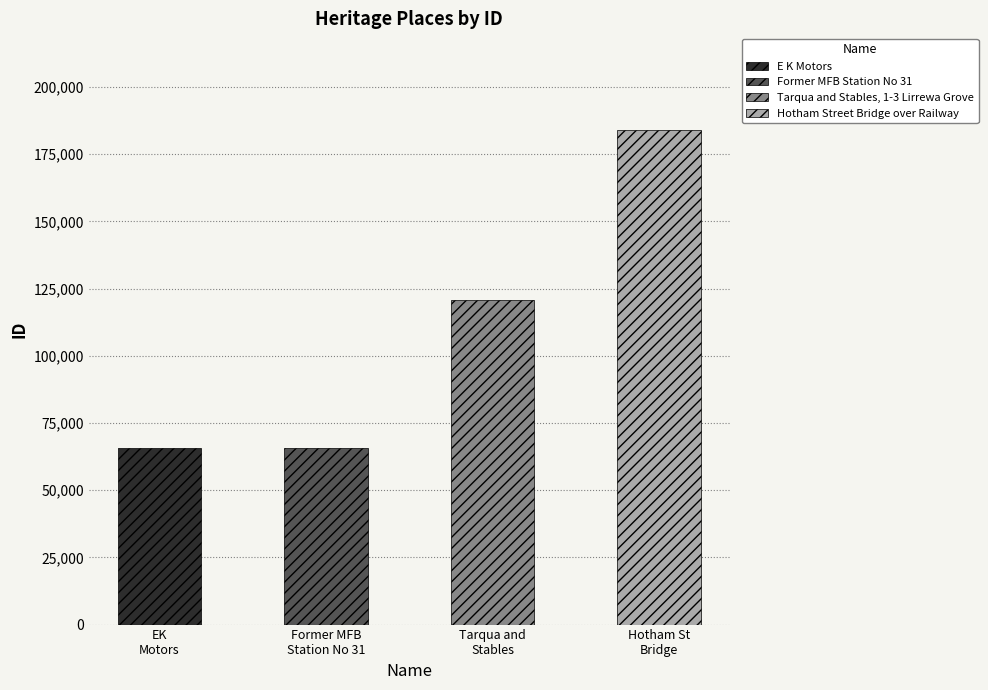

List the labels in order of value, smallest first.

E K Motors, Former MFB Station No 31, Tarqua and Stables, 1-3 Lirrewa Grove, Hotham Street Bridge over Railway